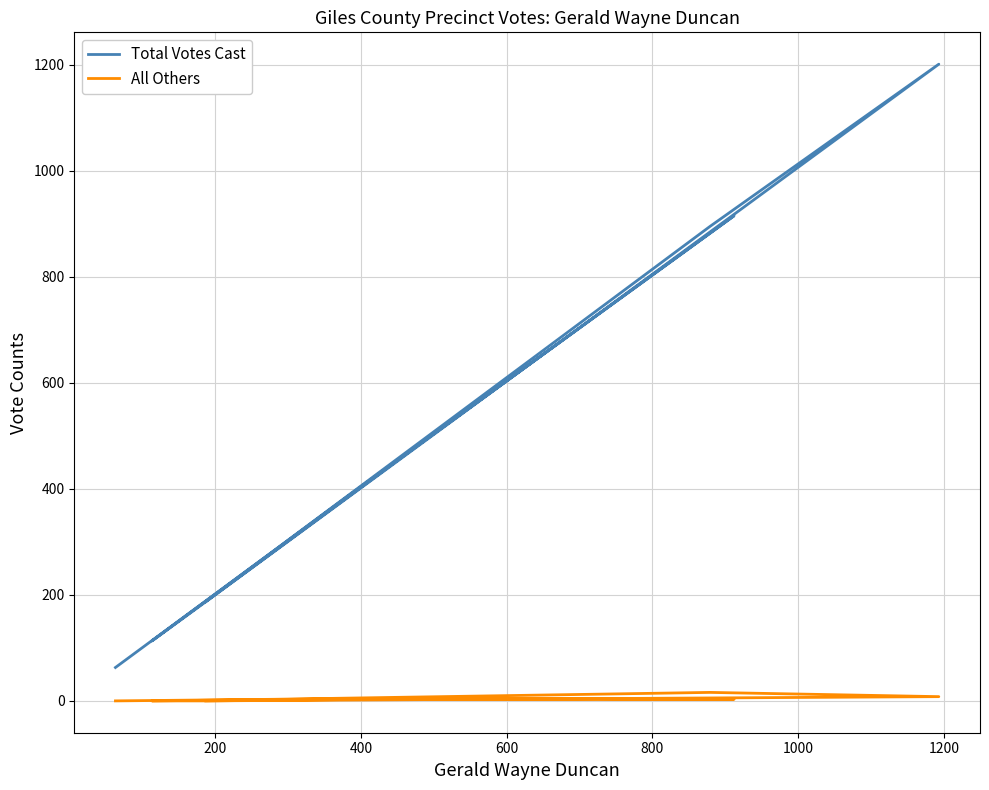

What is the average value of the Total Votes Cast series?

472